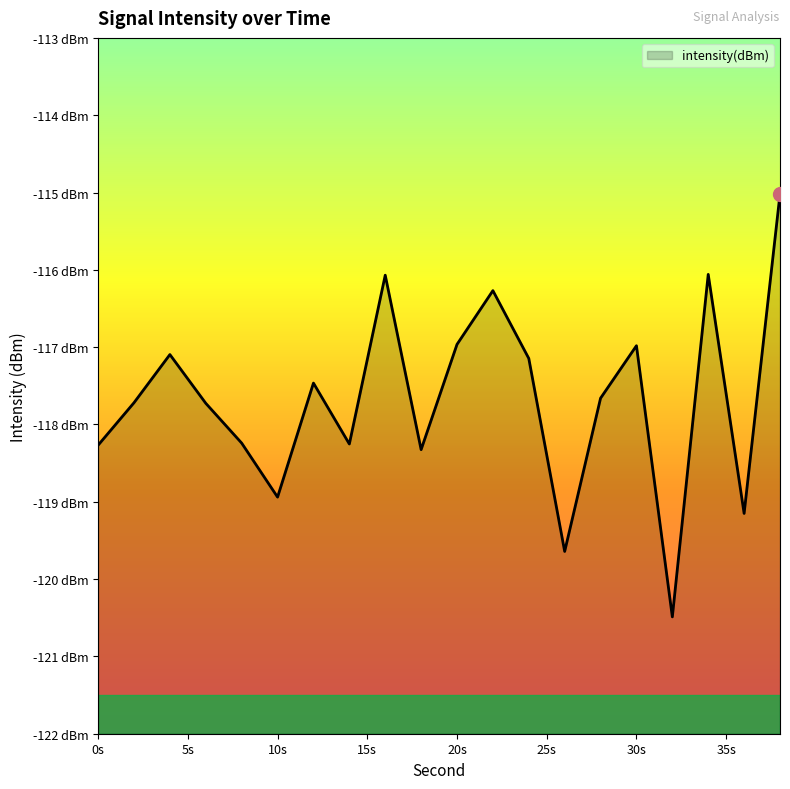

List the labels in order of value, smallest first.

32, 26, 36, 10, 18, 0, 14, 8, 6, 2, 28, 12, 24, 4, 30, 20, 22, 16, 34, 38